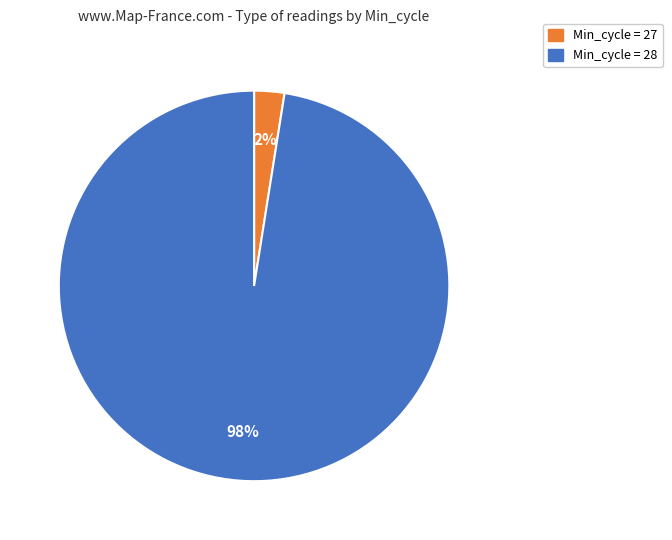

Does any single category account for the majority?

Yes